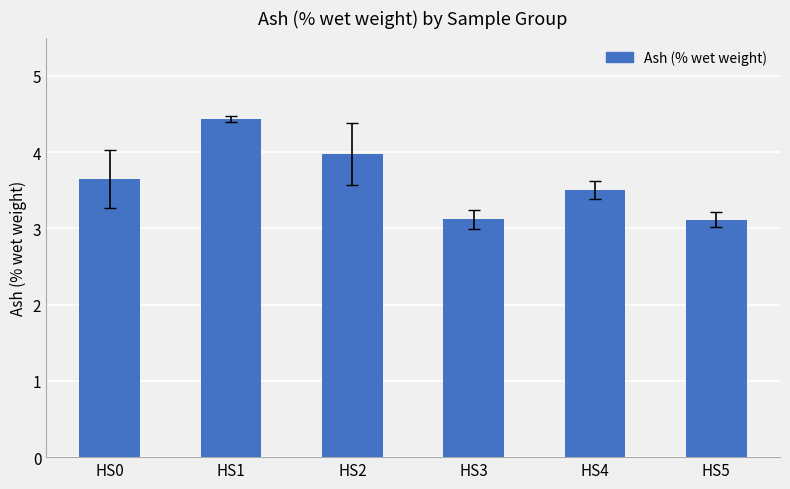

Reading left to right, extract all data points from this chart.

HS0=3.6	HS1=4.4	HS2=4.0	HS3=3.1	HS4=3.5	HS5=3.1